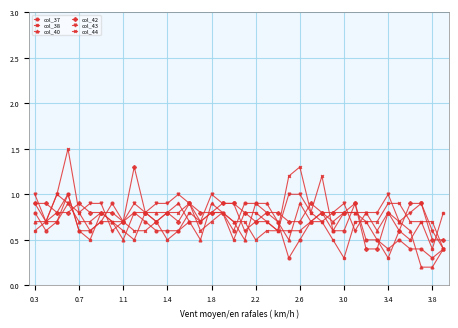

What is the greatest value displayed?

1.5